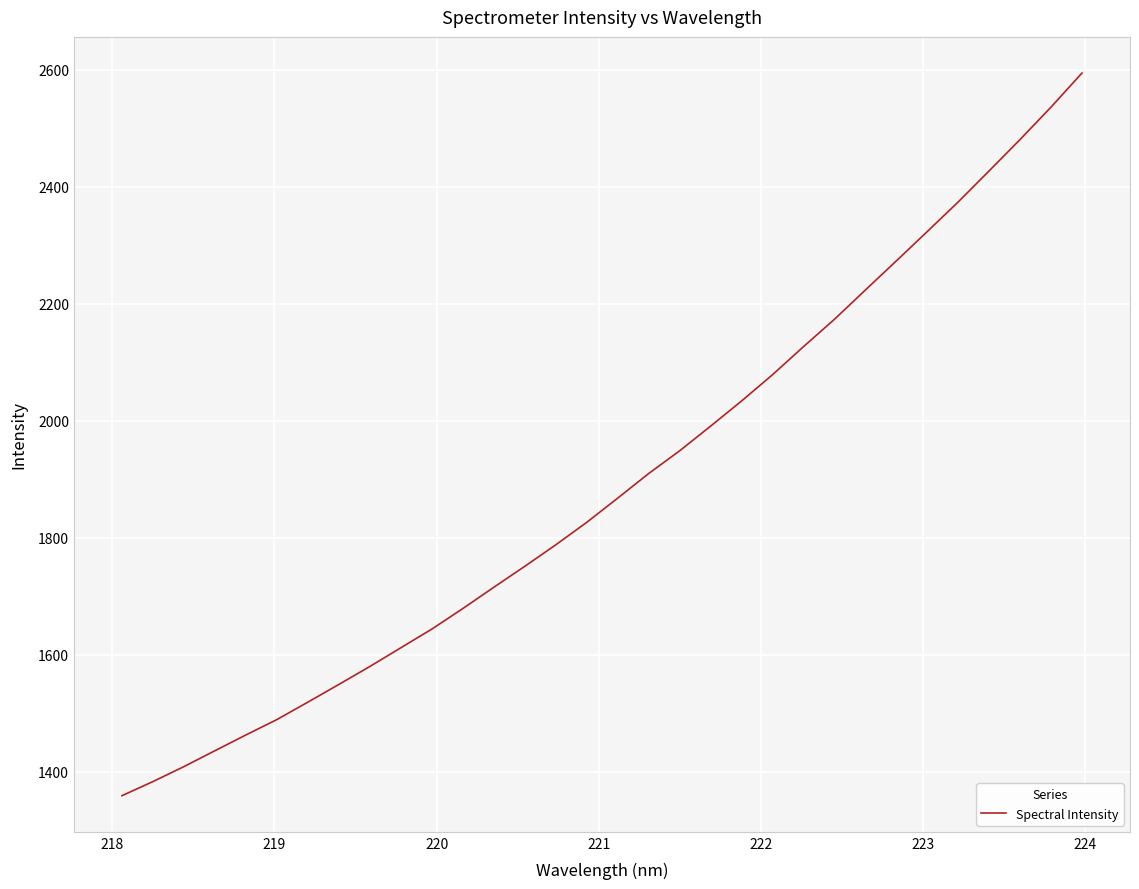

What is the difference between the second highest and minimum values?

1177.6